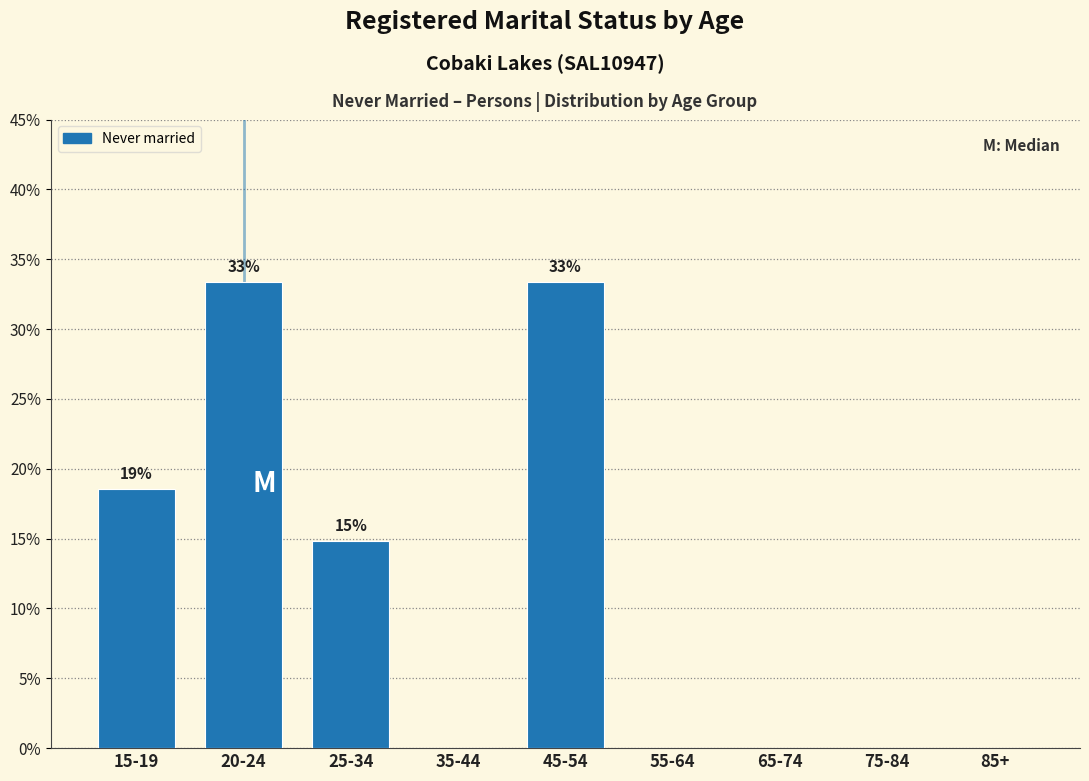

Are the bars horizontal?

No